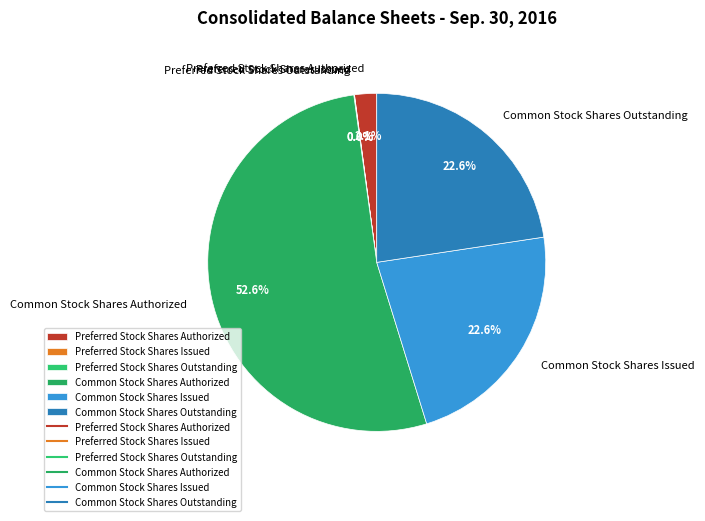

The Common Stock Shares Outstanding slice represents 23% of the pie. True or false?

True